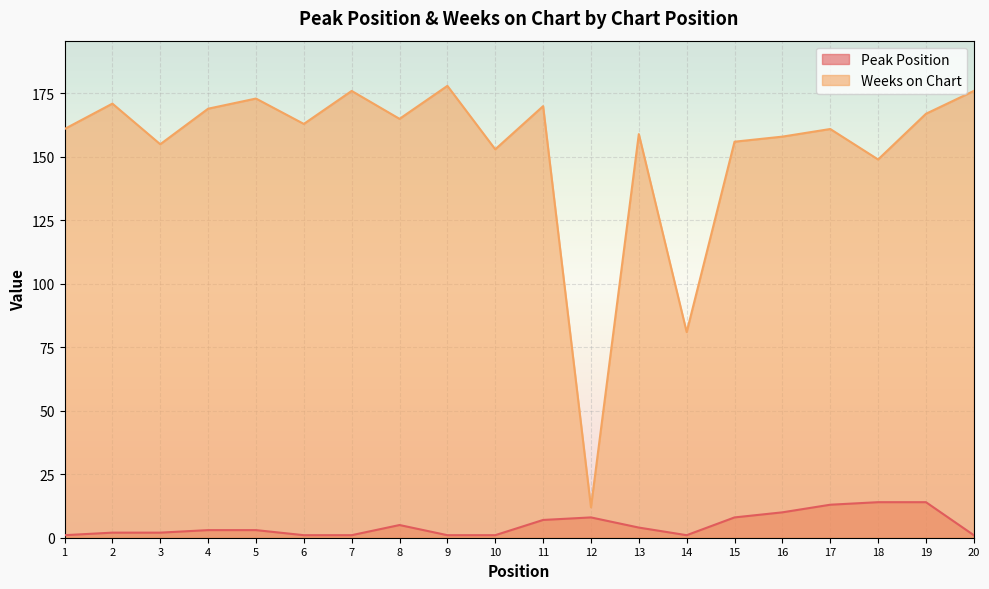

What are all the series names shown in the legend?

Peak Position, Weeks on Chart